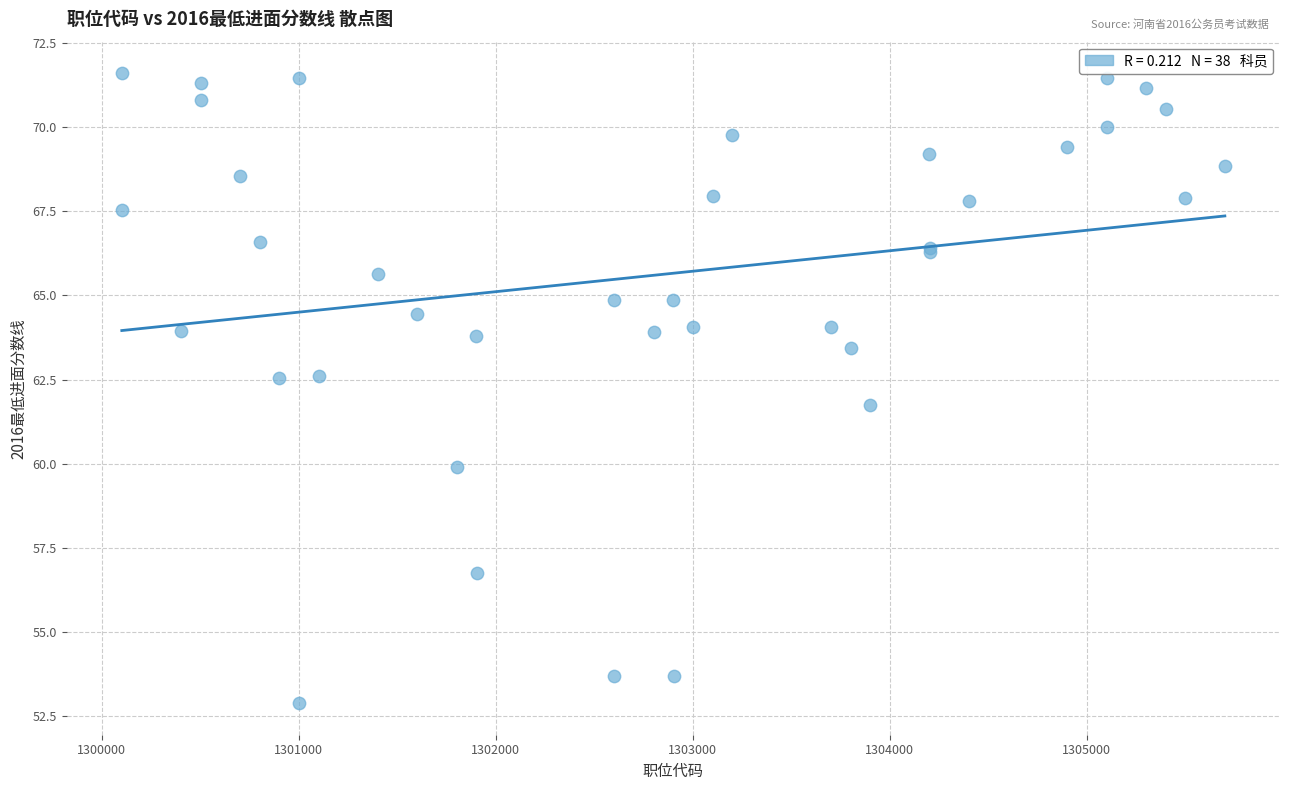

What Y value in the scatter plot is closest to 62?

61.8